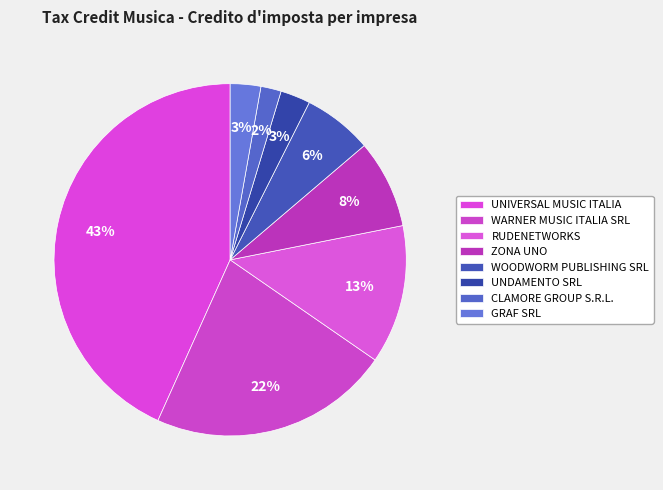

Count the number of slices in the pie.

8